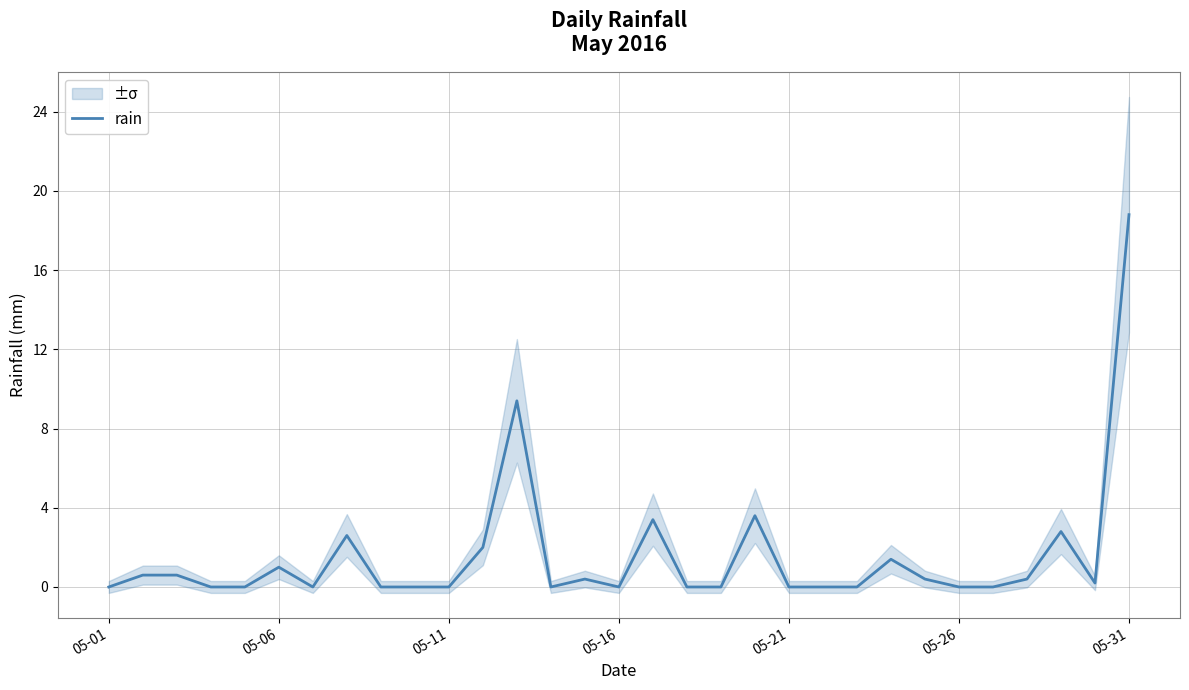

At which label does rain reach its peak?

05-31